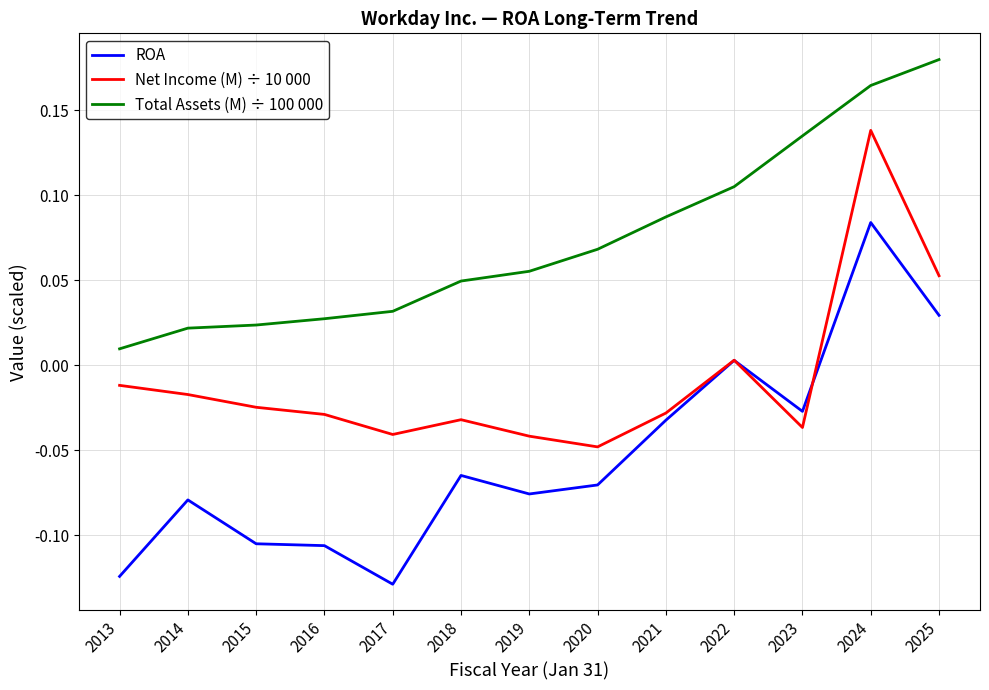

How many values in the Net Income (M) ÷ 10 000 series exceed 0?

3